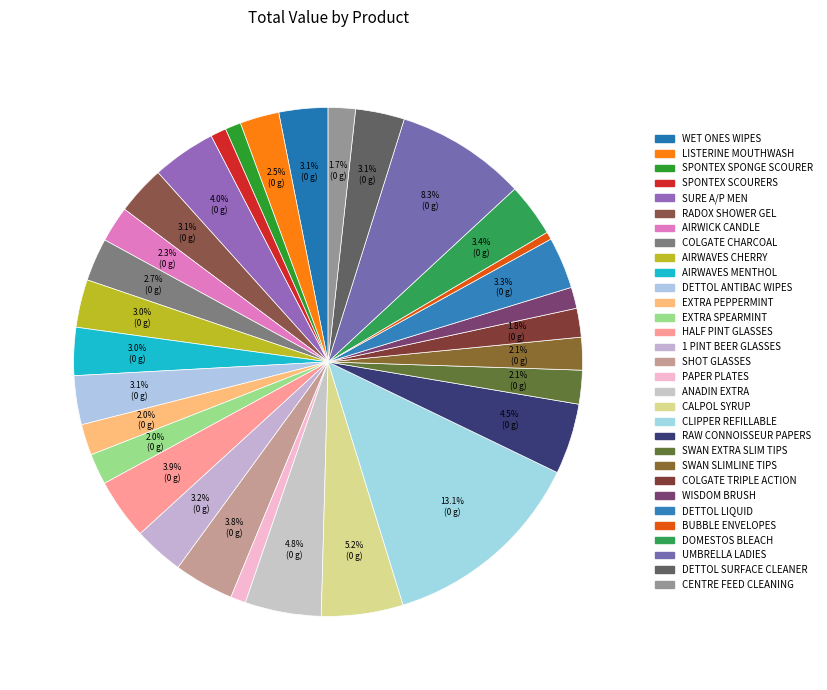

Is there a majority slice in this chart?

No